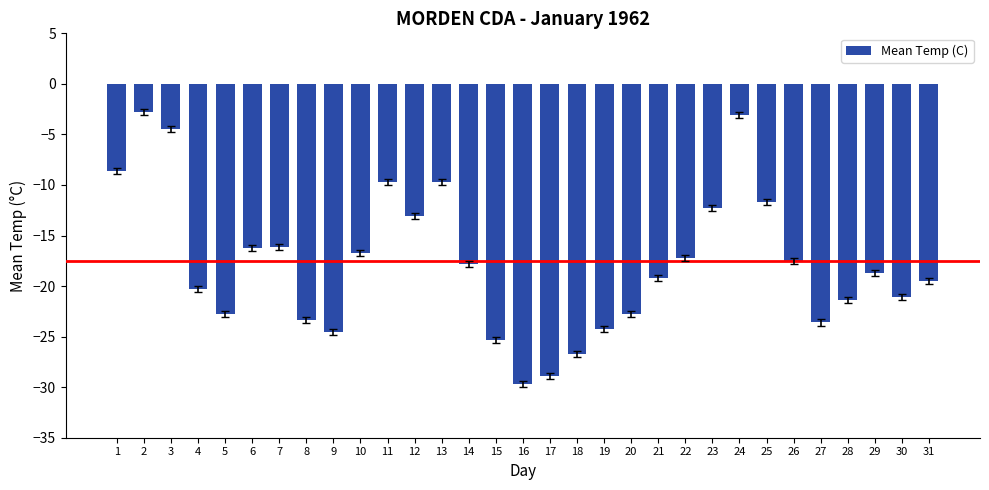

The chart shows a value of -8.2 at 29. True or false?

False